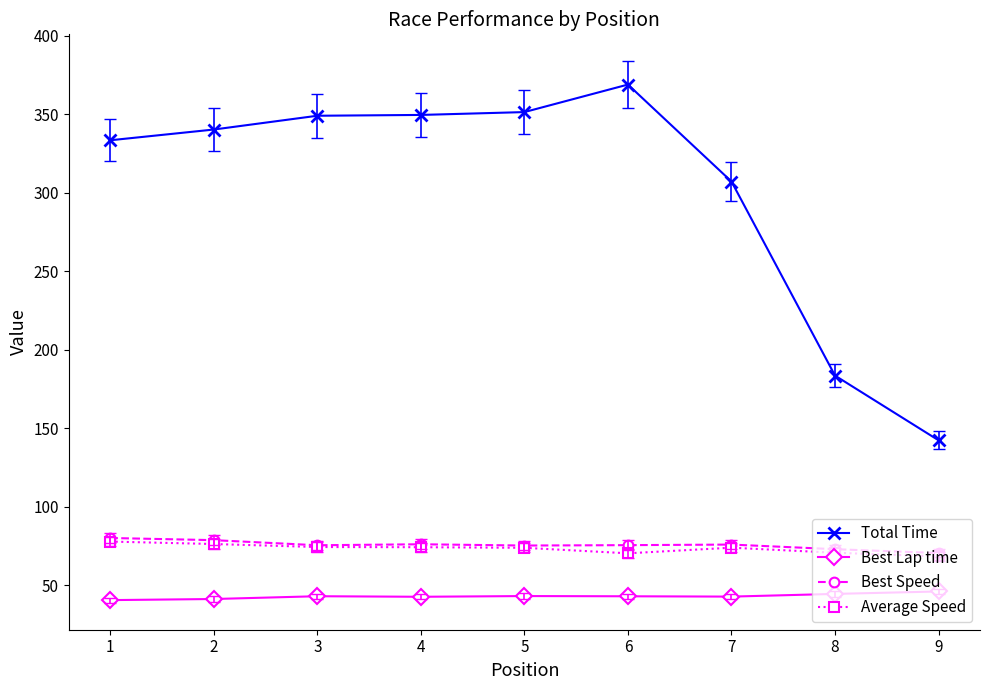

What are all the series names shown in the legend?

Total Time, Best Lap time, Best Speed, Average Speed